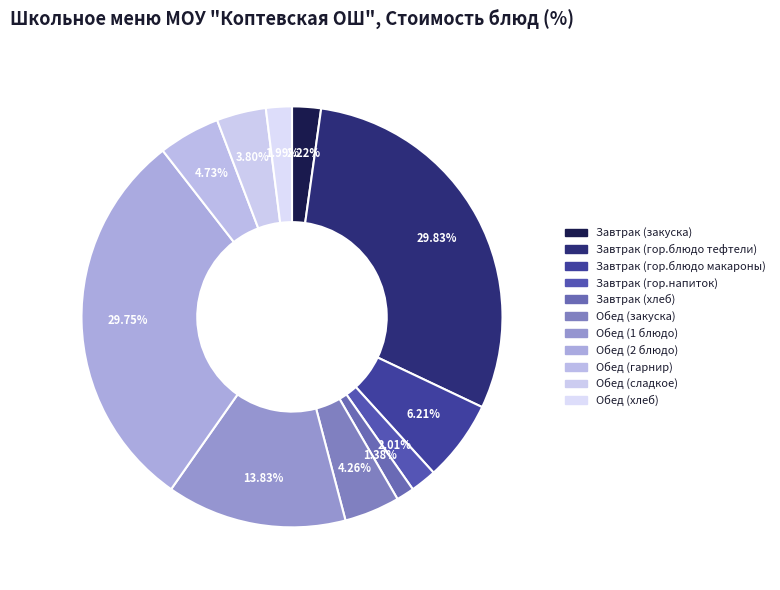

The Обед (гарнир) slice represents 1% of the pie. True or false?

False